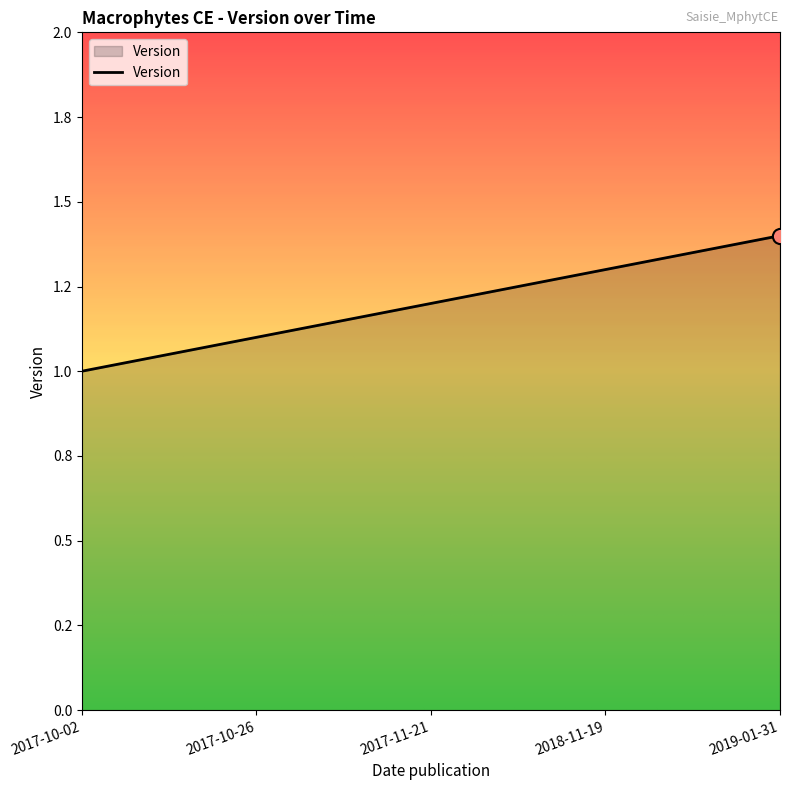

What is the change in value from 2018-11-19 to 2019-01-31?

+0.1